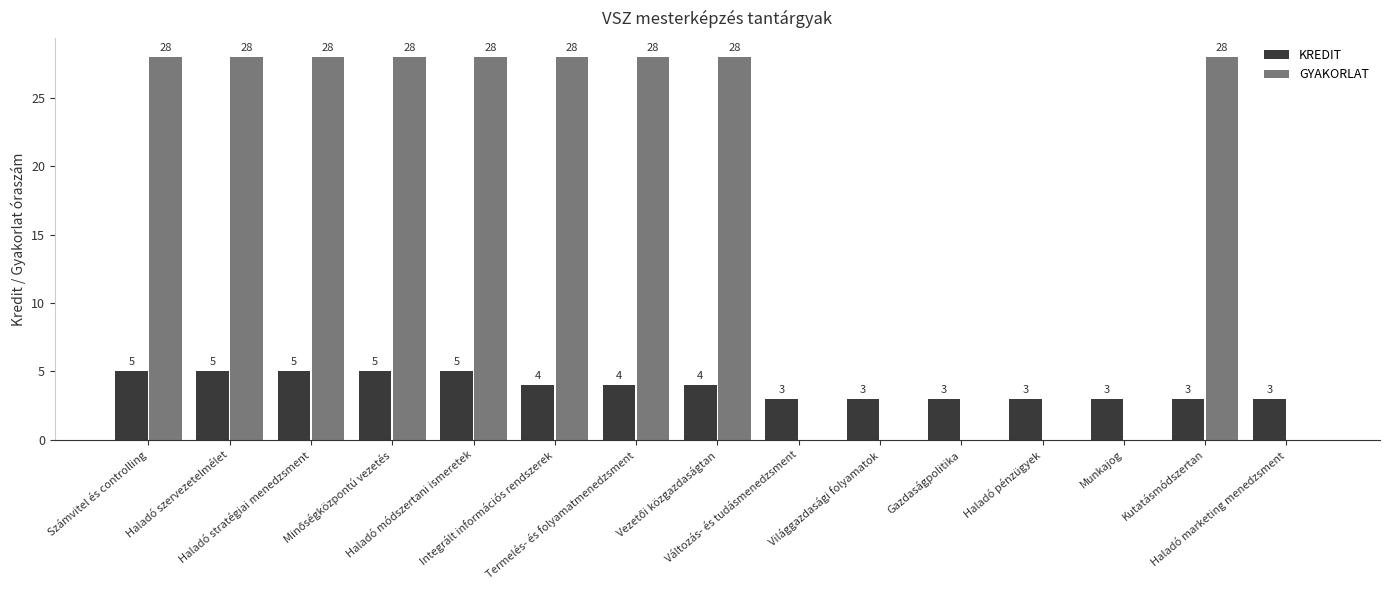

Which series has the largest total across all categories?

GYAKORLAT